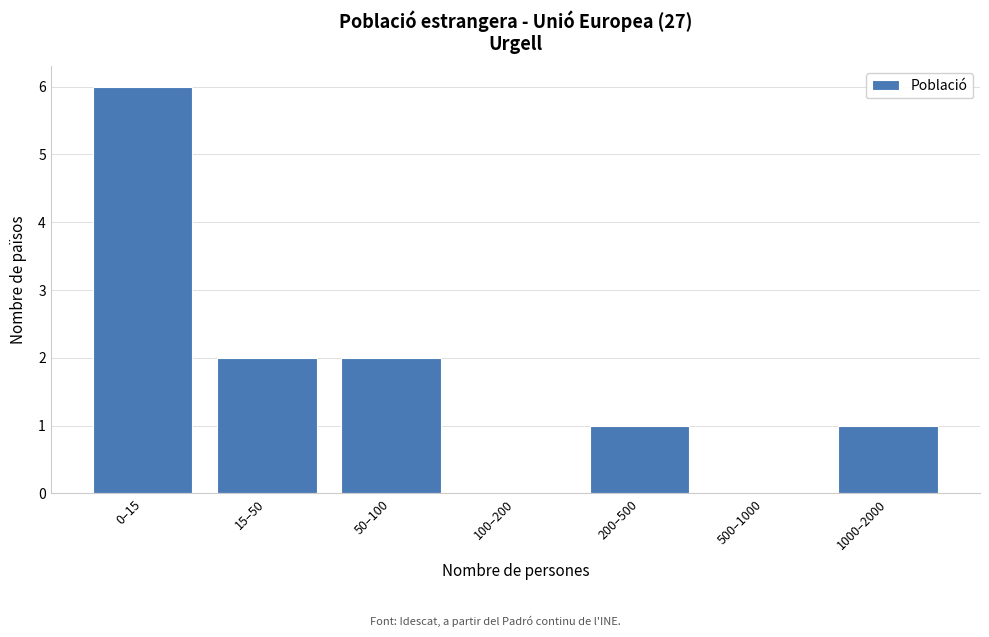

Reading left to right, list all the values displayed in this chart.

0–15=6	15–50=2	50–100=2	100–200=0	200–500=1	500–1000=0	1000–2000=1